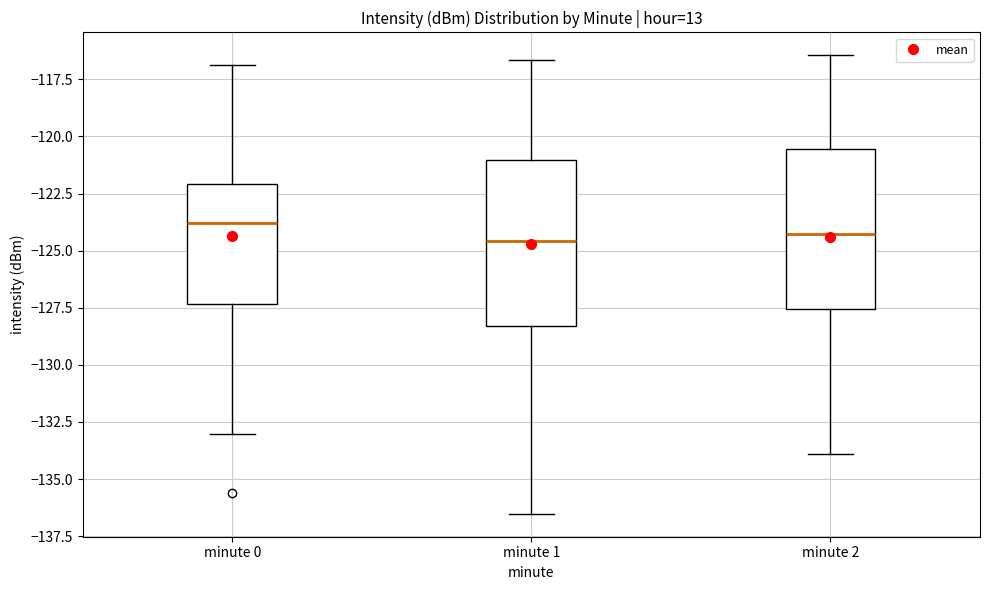

Reading left to right, read every box against the y-axis: the position of its median line, the range the box covers, and the ends of its whiskers. The values are not printed on the chart, so give them approximately, as read against the axis.

minute 0: median -124.0, box -127.5 to -122.0, whiskers -133.0 to -117.0
minute 1: median -124.5, box -128.5 to -121.0, whiskers -136.5 to -116.5
minute 2: median -124.5, box -127.5 to -120.5, whiskers -134.0 to -116.5